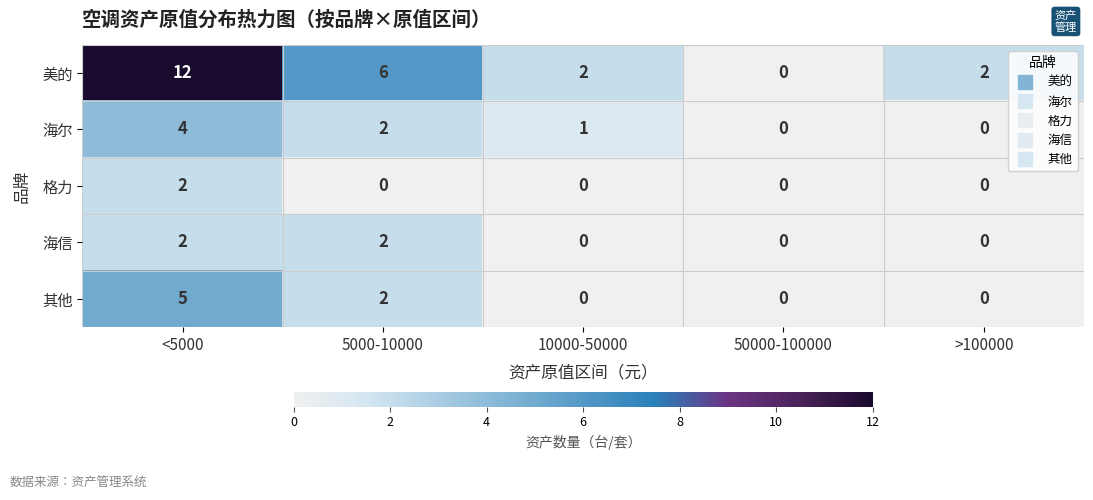

Which series has the largest total across all categories?

美的